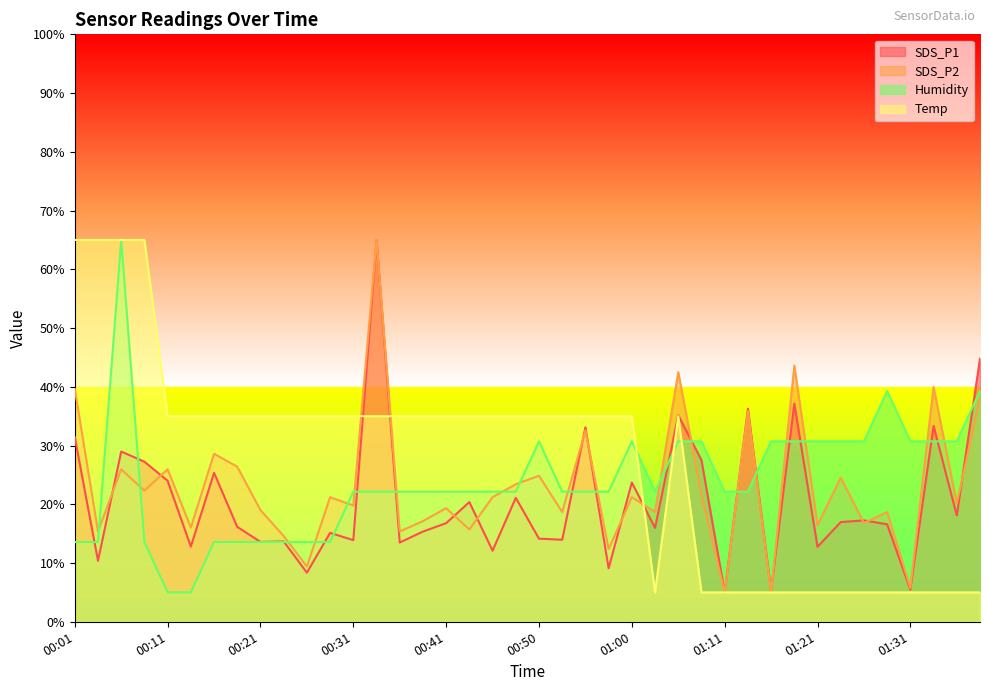

Which series has the largest range (max minus min)?

SDS_P1